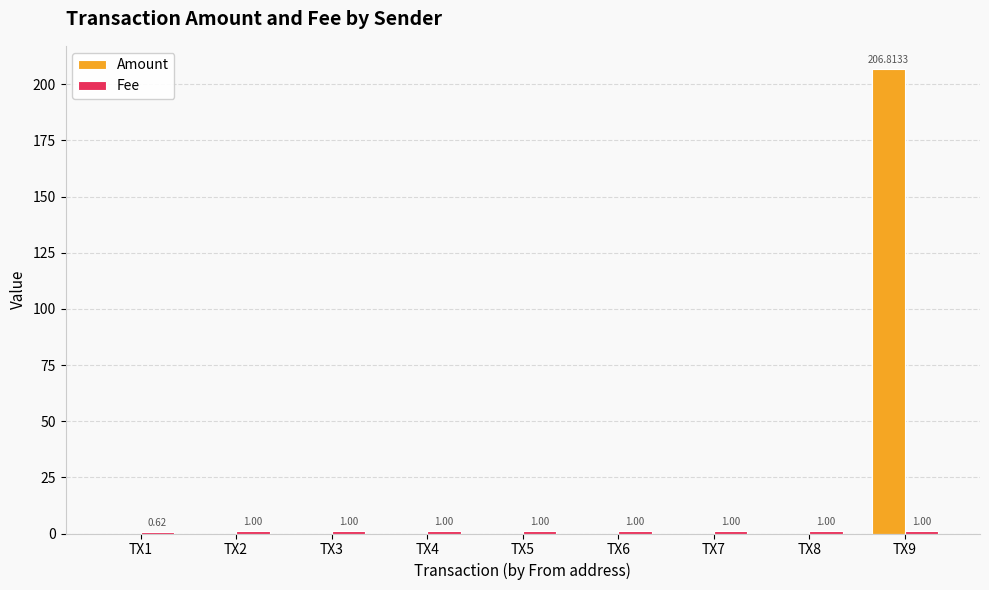

What is the sum of the Amount values at TX5 and TX9?

206.8